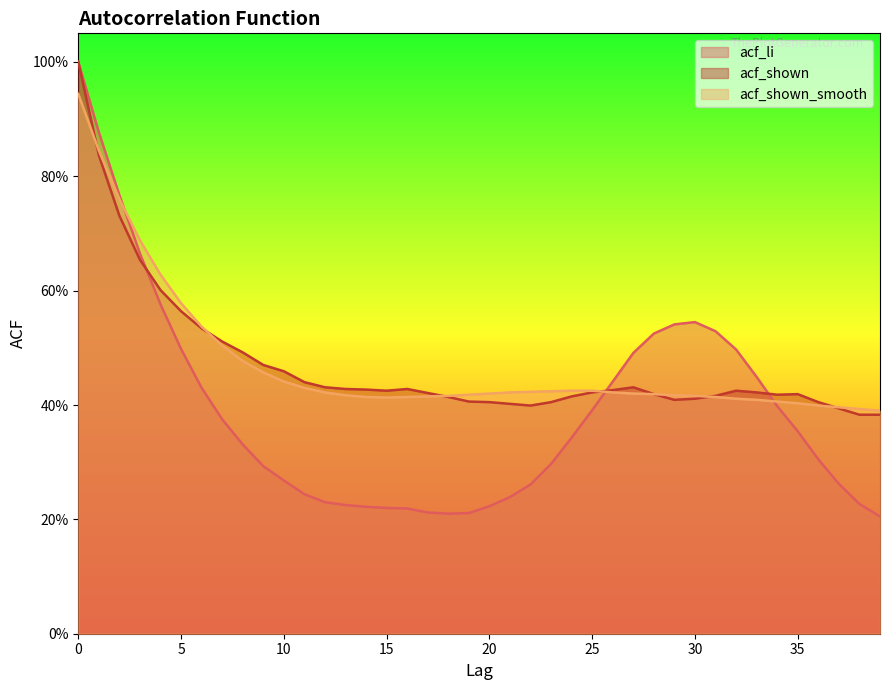

Which has a higher value, 33 or 2?

2